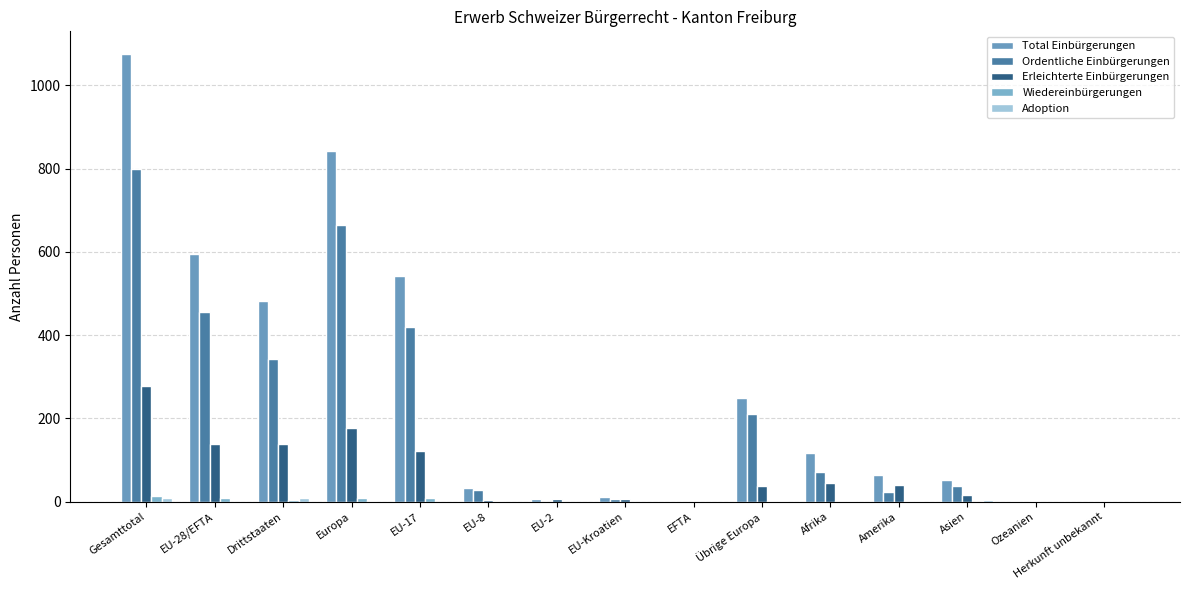

Read the Total Einbürgerungen value at EU-2.

7